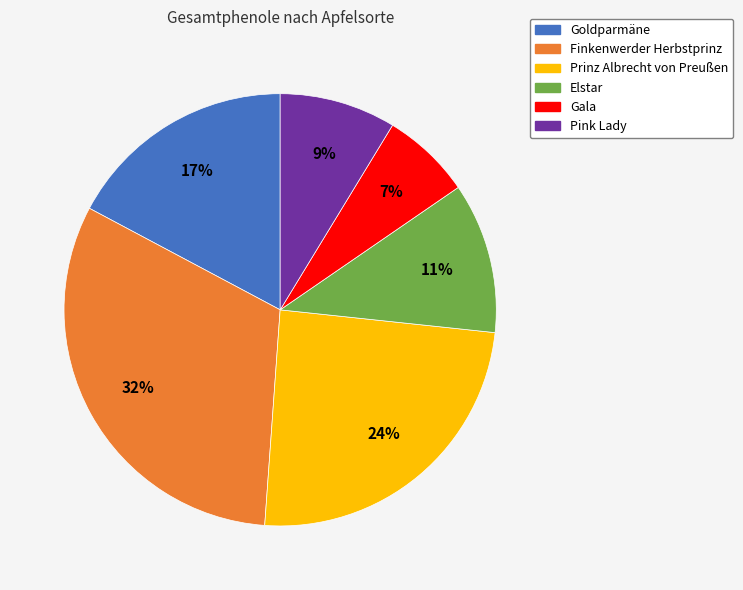

Count the number of slices in the pie.

6